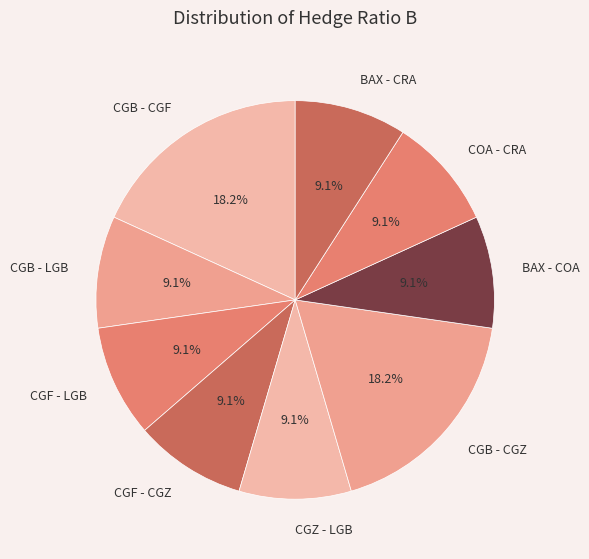

How many slices are in this pie chart?

9